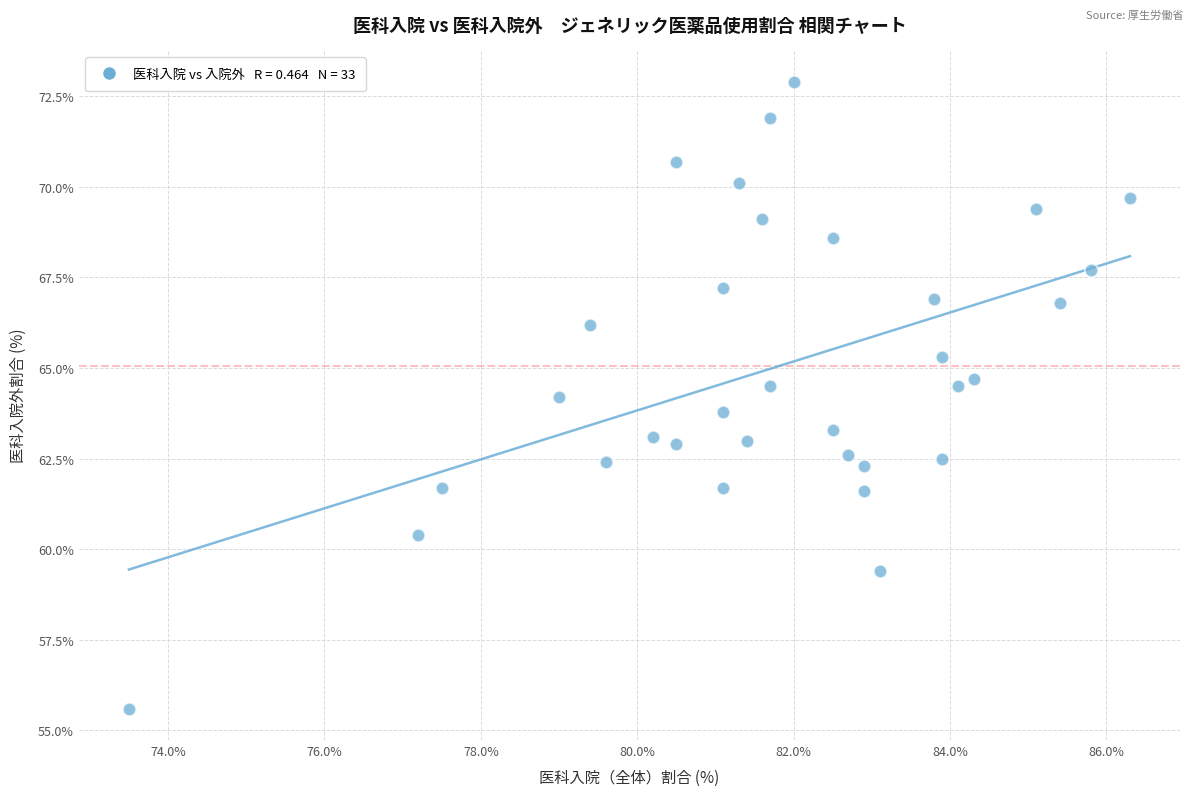

What is the range of X values (max minus min)?

12.8